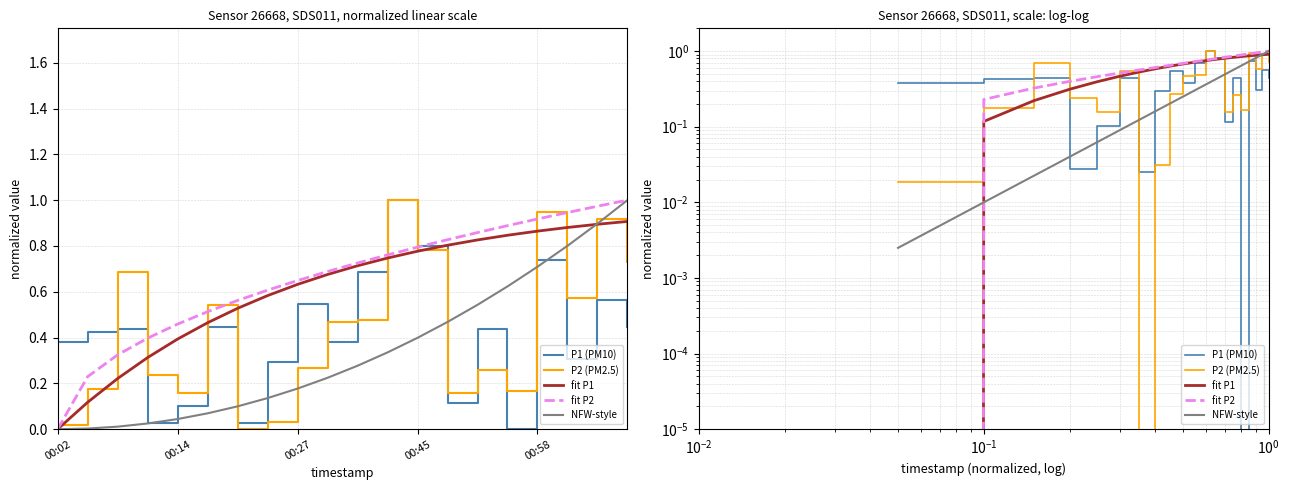

Rank the series at 19 from lowest to highest value.

P1 (PM10), P2 (PM2.5), fit P1, fit P2, NFW-style